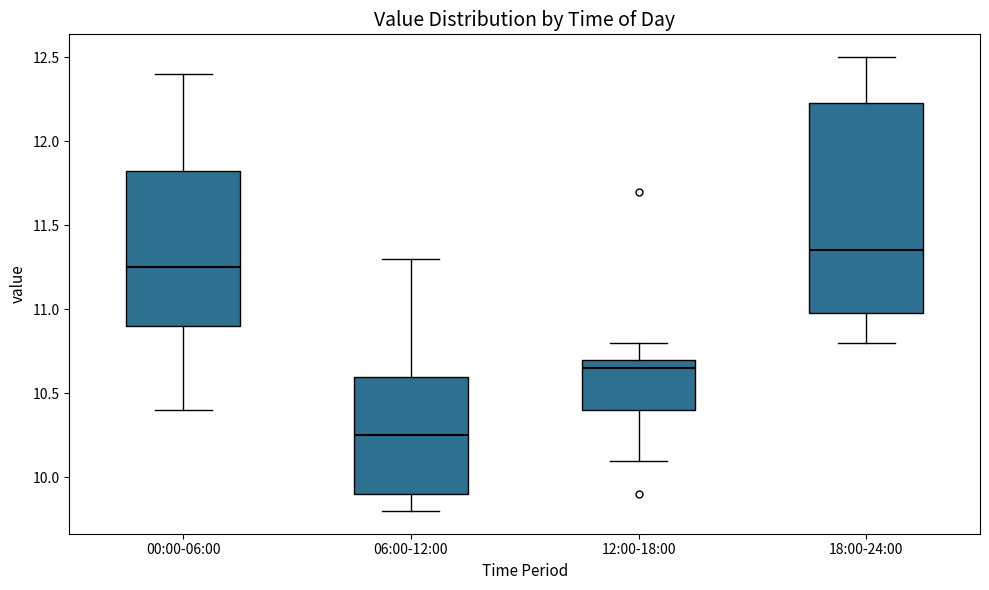

Reading left to right, read every box against the y-axis: the position of its median line, the range the box covers, and the ends of its whiskers. The values are not printed on the chart, so give them approximately, as read against the axis.

00:00-06:00: median 11.25, box 10.90 to 11.85, whiskers 10.40 to 12.40
06:00-12:00: median 10.25, box 9.90 to 10.60, whiskers 9.80 to 11.30
12:00-18:00: median 10.65, box 10.40 to 10.70, whiskers 10.10 to 10.80
18:00-24:00: median 11.35, box 11.00 to 12.25, whiskers 10.80 to 12.50